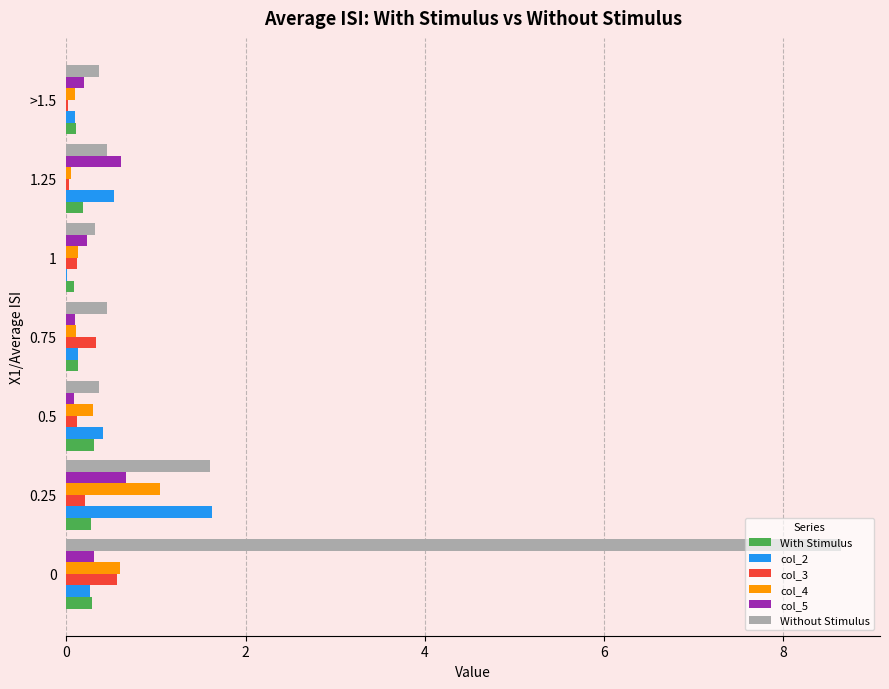

The Without Stimulus series shows 0.4 at >1.5. True or false?

True